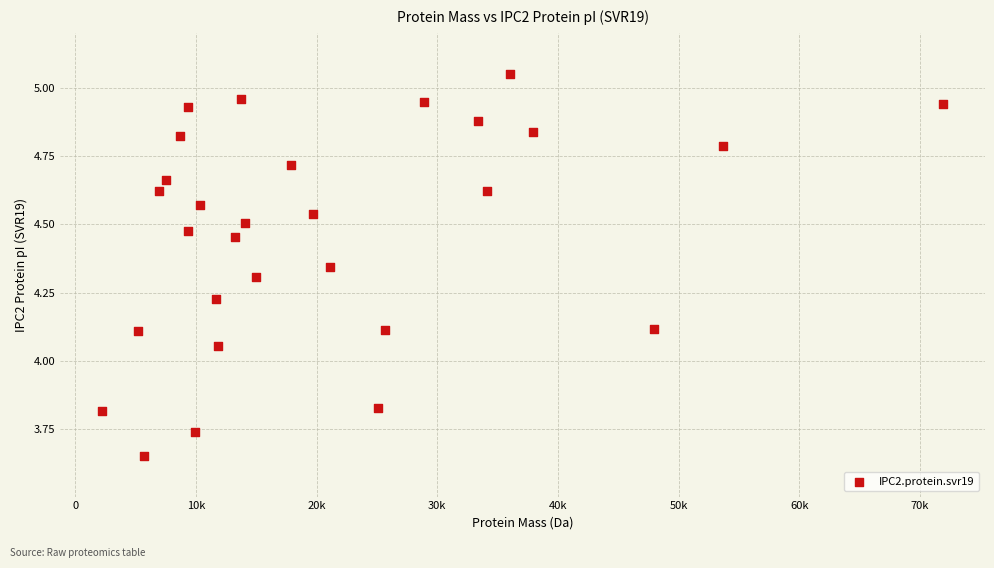

What is the range of Y values (max minus min)?

1.4